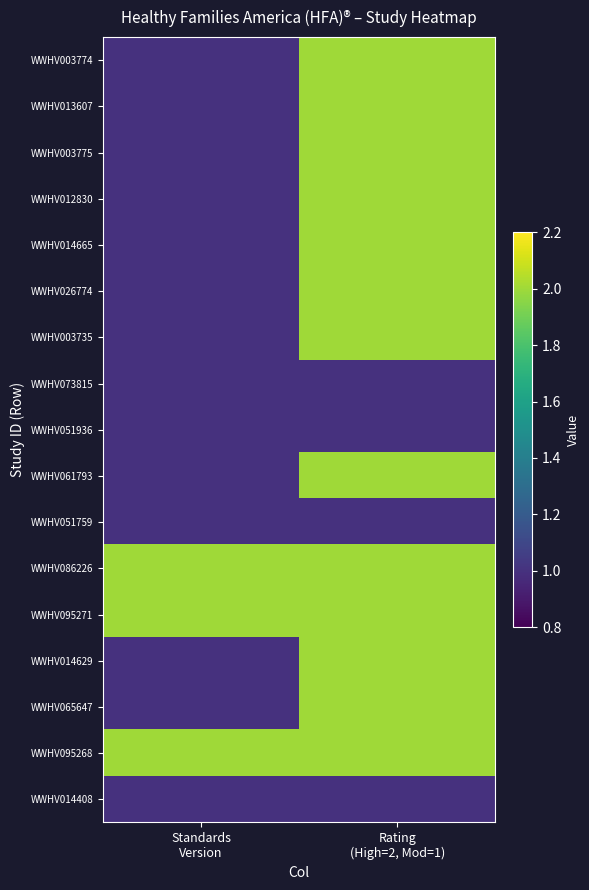

Count the number of categories in the chart.

2